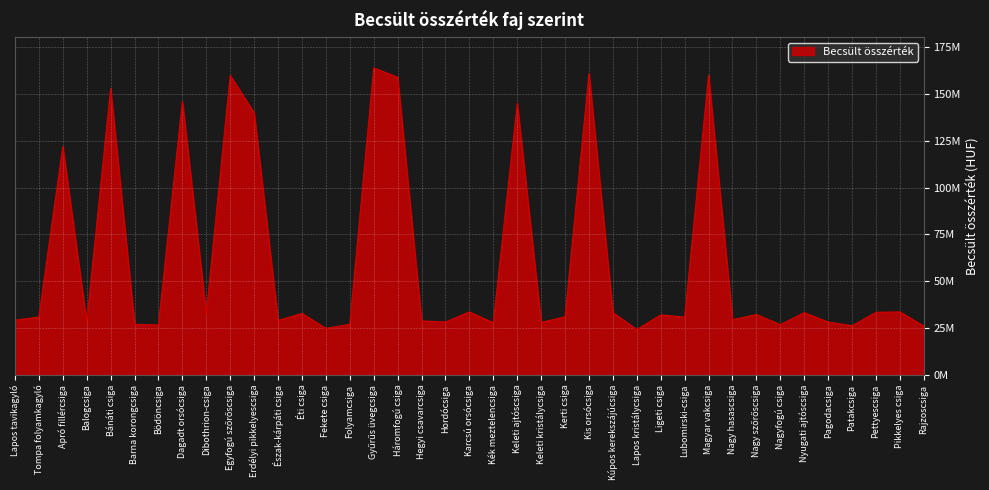

What is the average value?

60625641